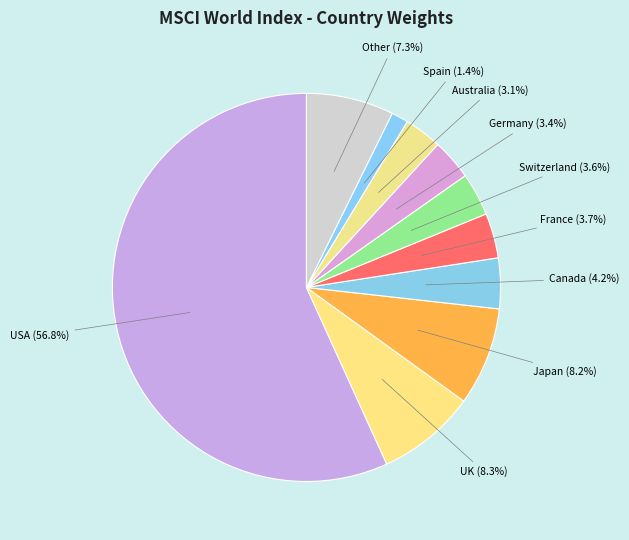

Count the number of slices in the pie.

10